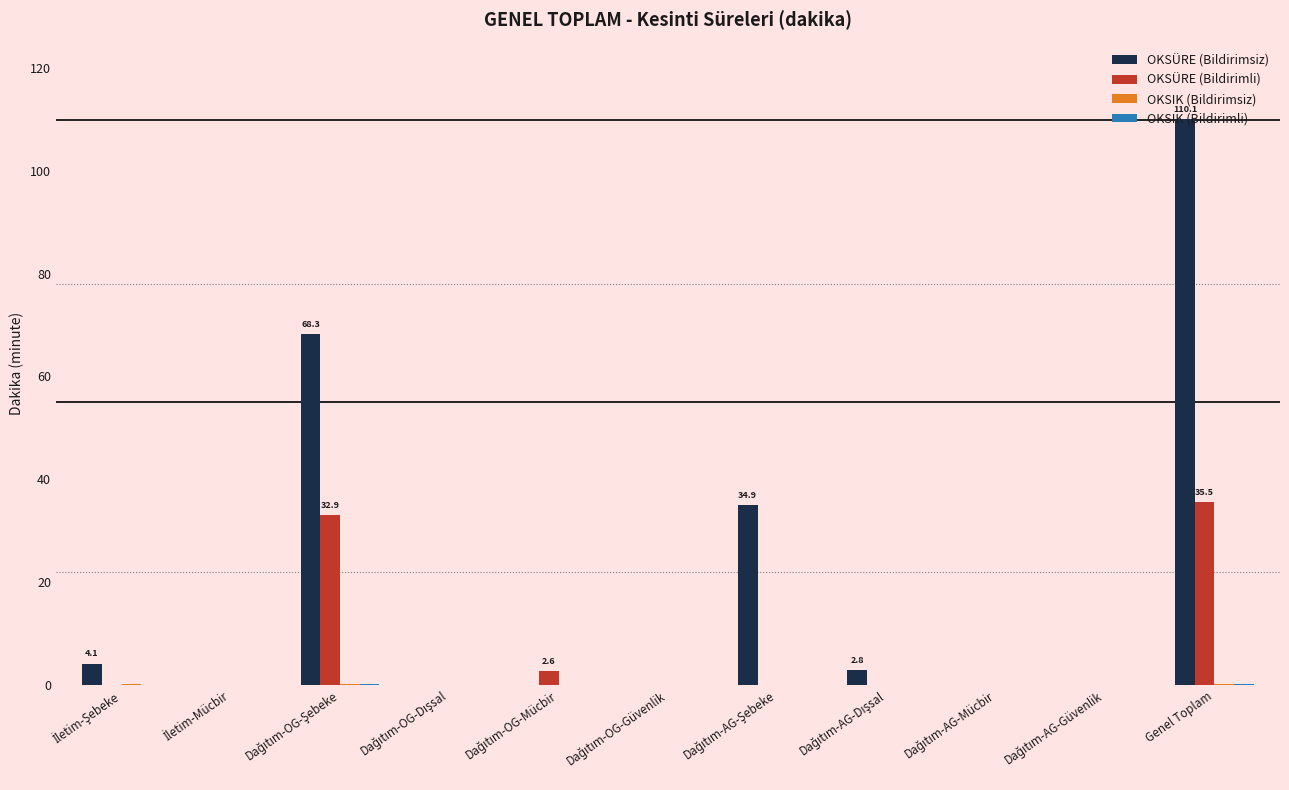

Which category has the highest value across all series?

Genel Toplam